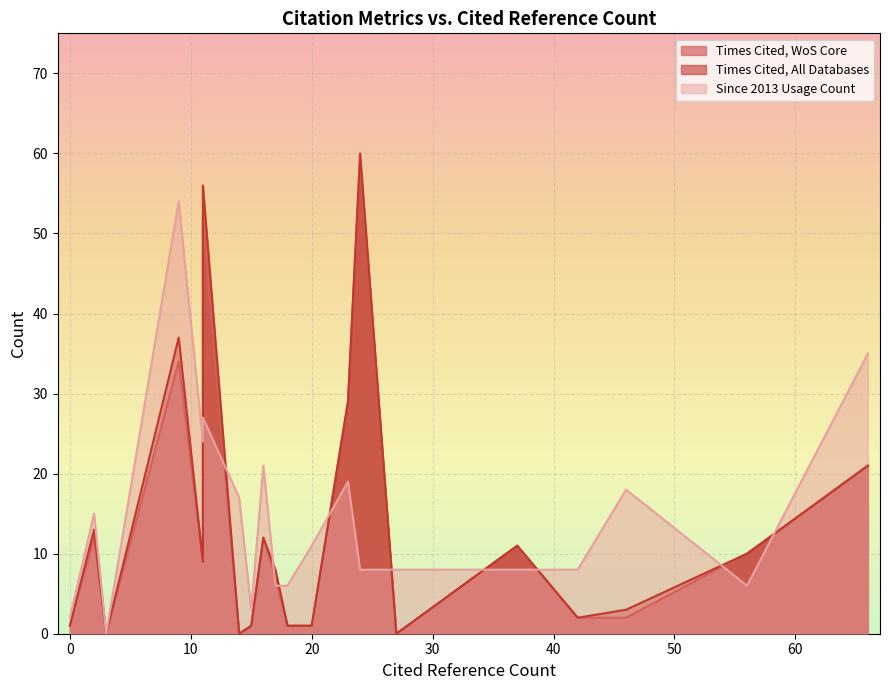

What is the maximum value for Times Cited, All Databases?

60